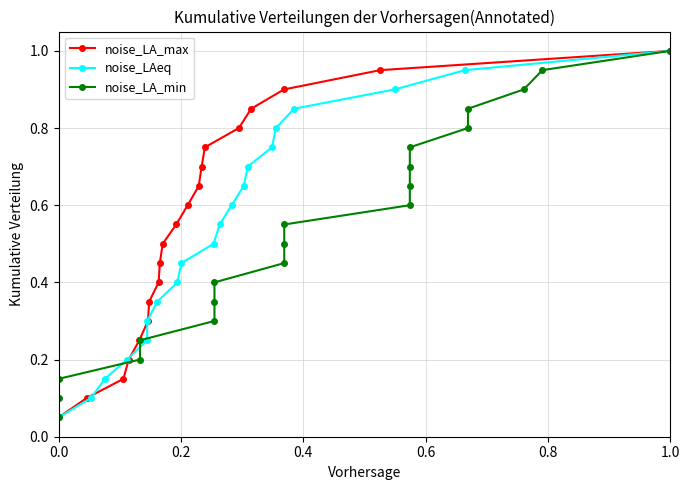

At which label does noise_LA_max reach its peak?

1.0